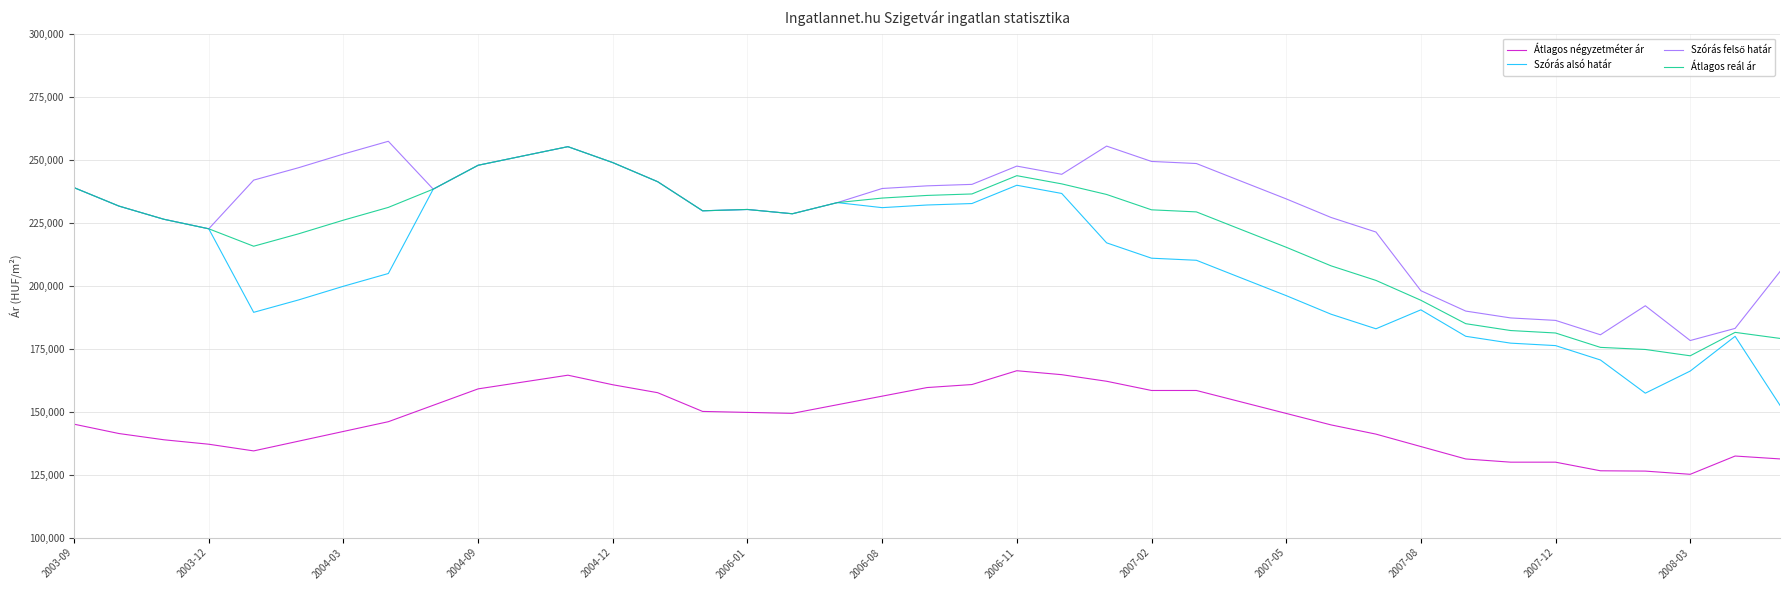

Which series has the widest spread of values?

Szórás alsó határ